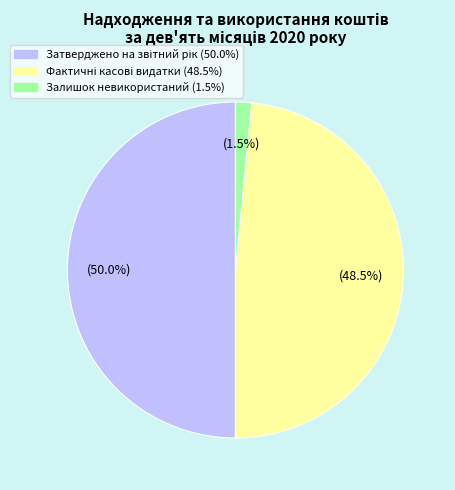

To the nearest percent, what is the average slice percentage?

33%